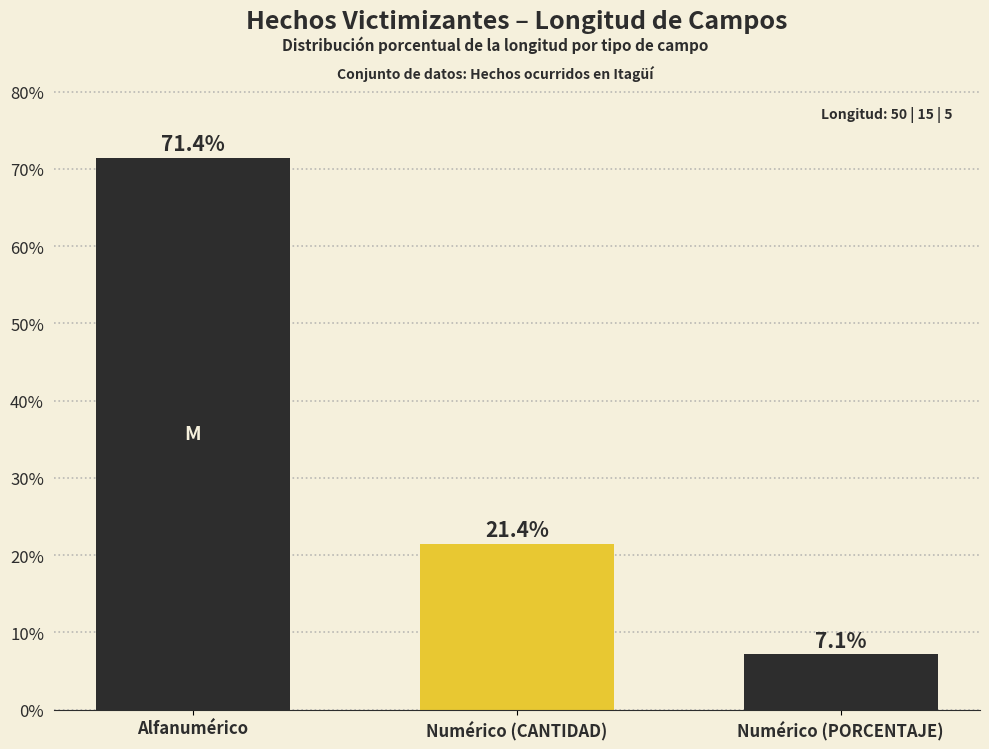

Reading right to left, what are all the values shown in this chart?

7.1	21.4	71.4